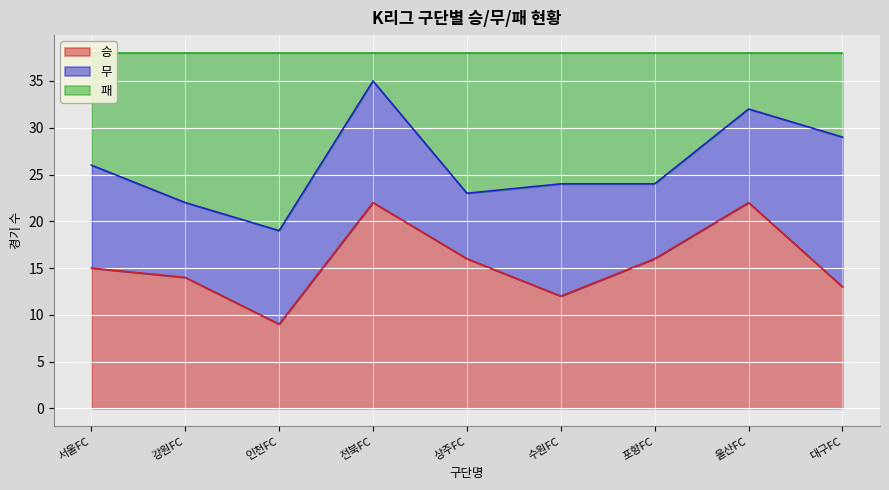

What is the maximum value for 승?

22